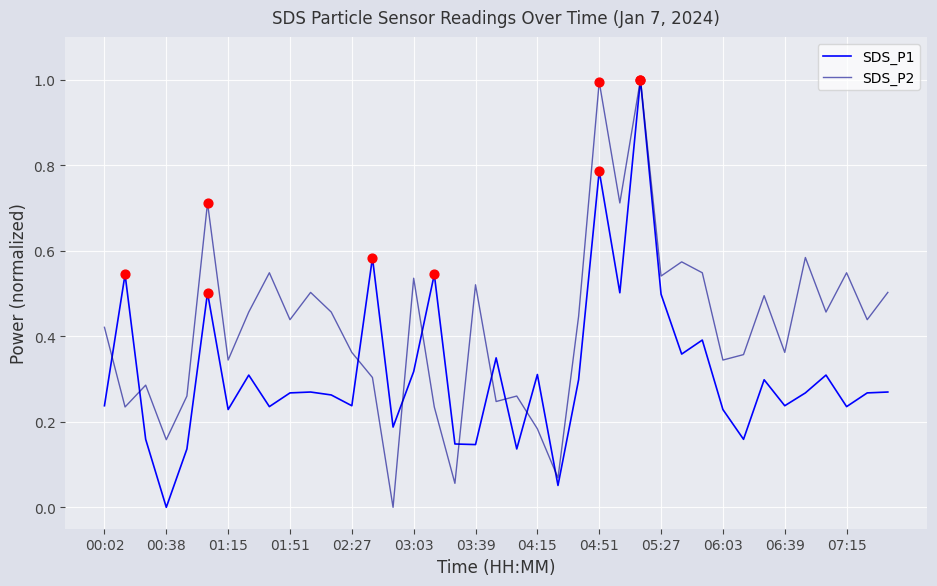

What are all the series names shown in the legend?

SDS_P1, SDS_P2